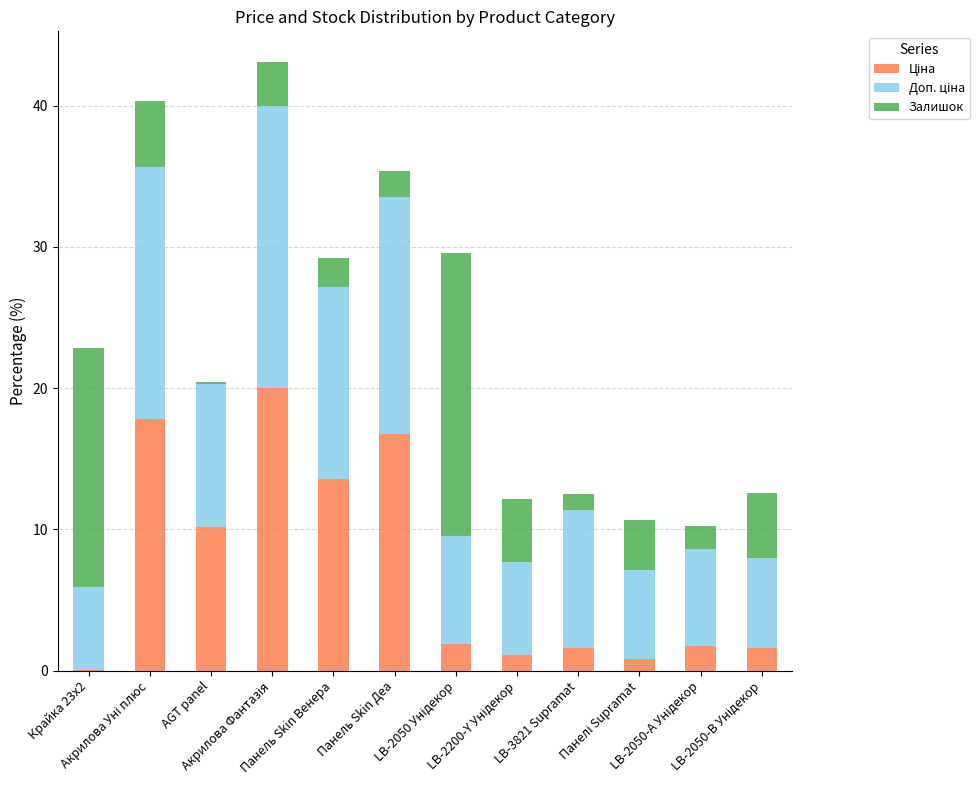

What is the label of the 6th bar from the right?

LB-2050 Унідекор